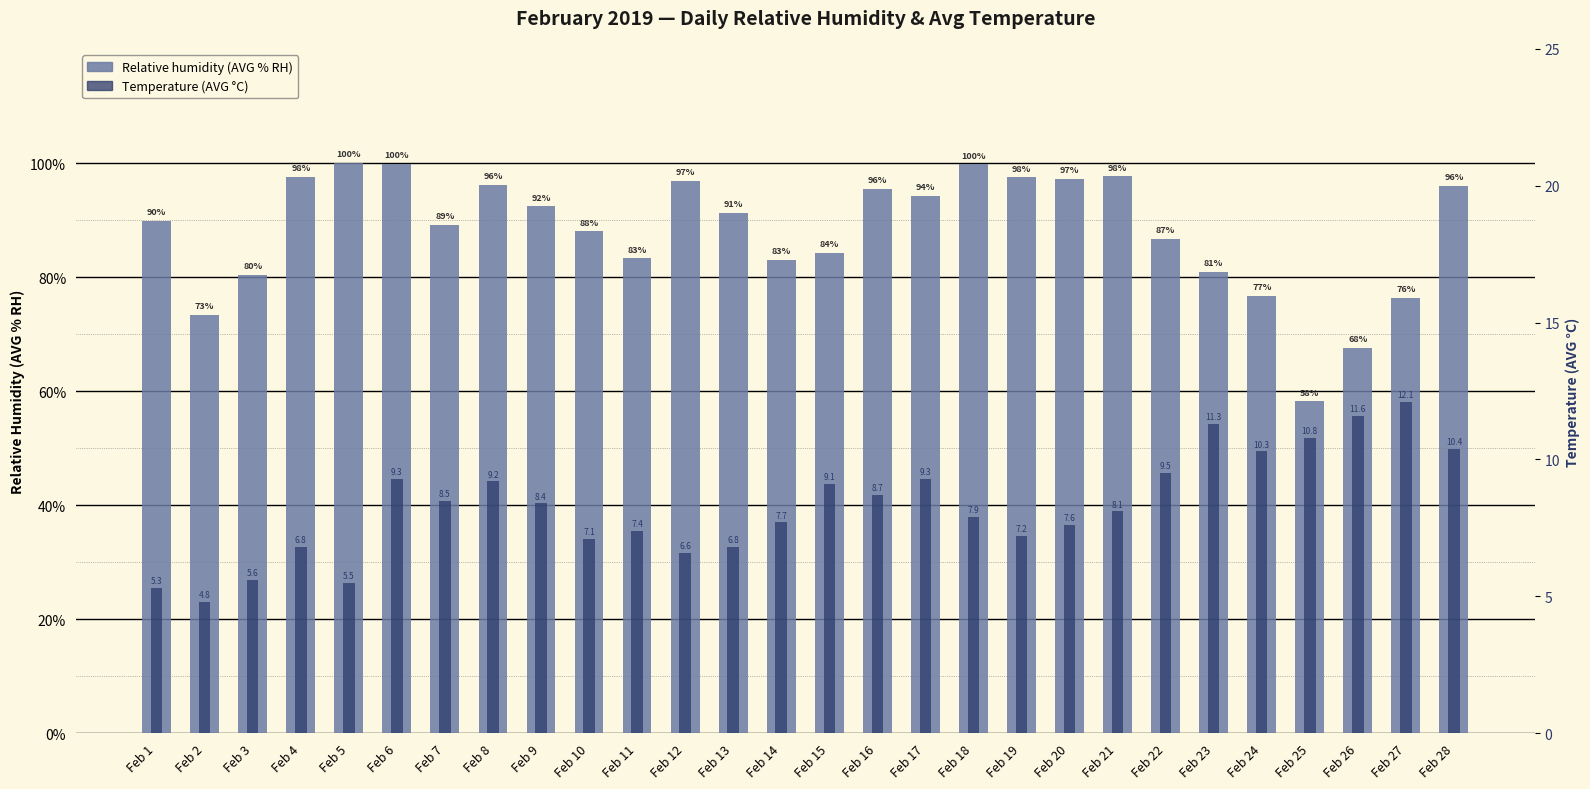

What are all the series names shown in the legend?

Relative humidity (AVG % RH), Temperature (AVG °C)